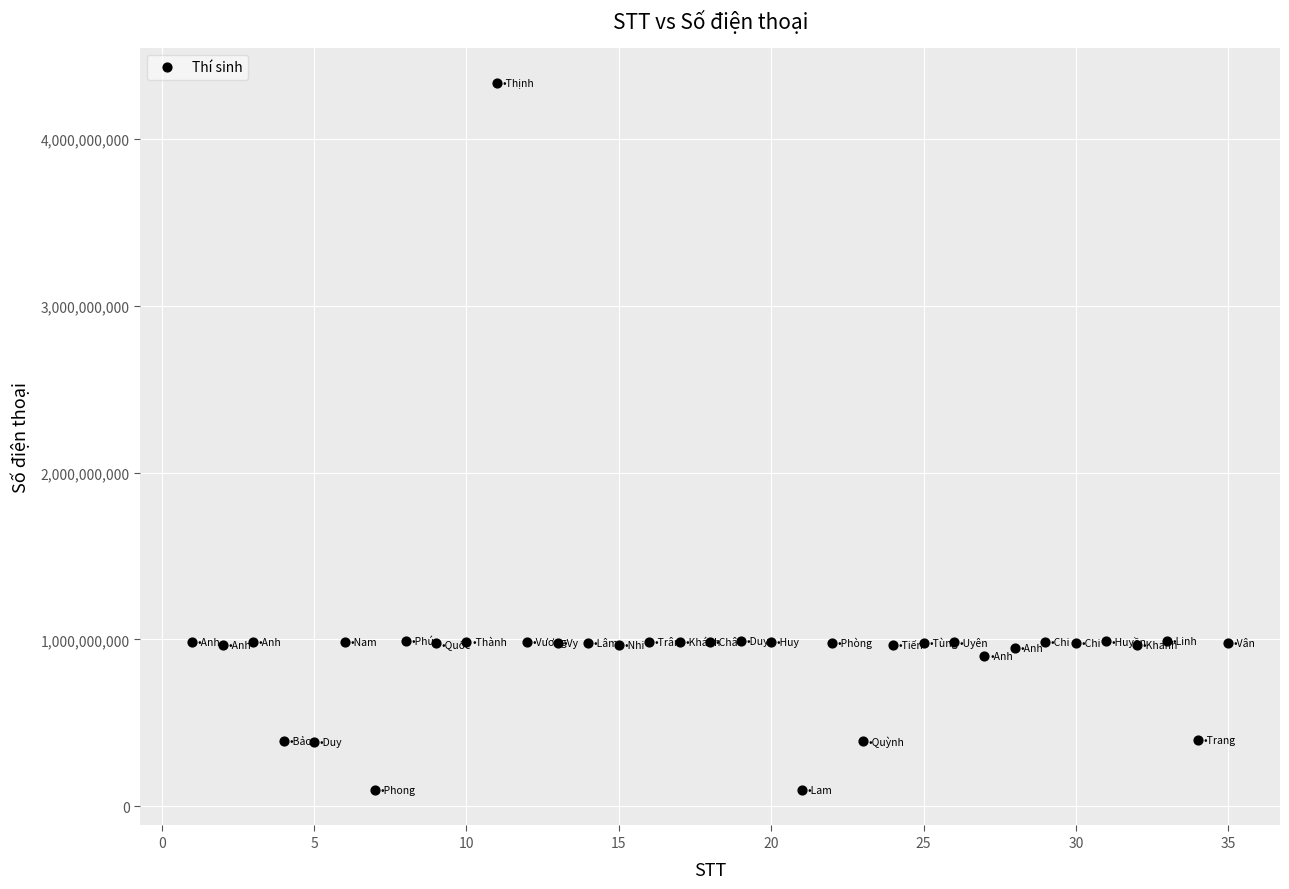

What is the range of X values (max minus min)?

34